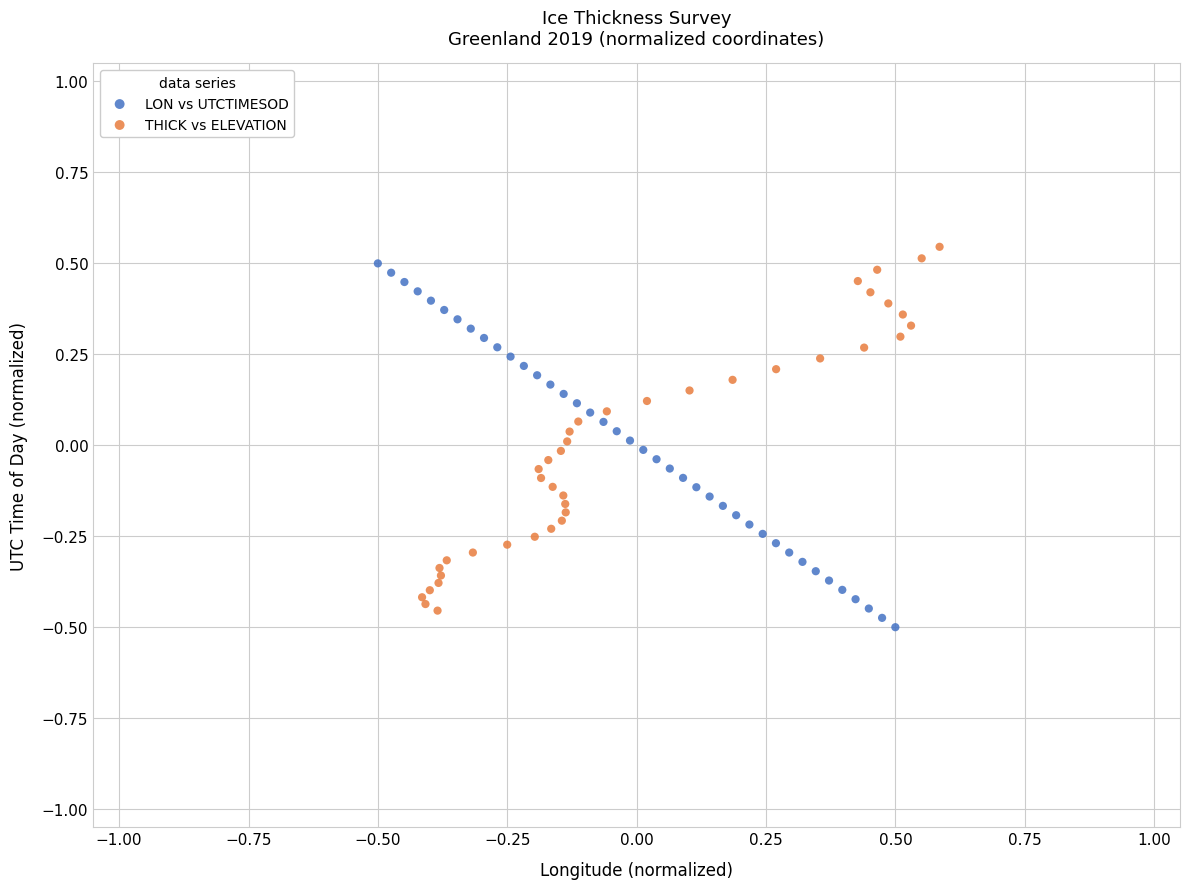

What are all the series names shown in the legend?

LON vs UTCTIMESOD, THICK vs ELEVATION